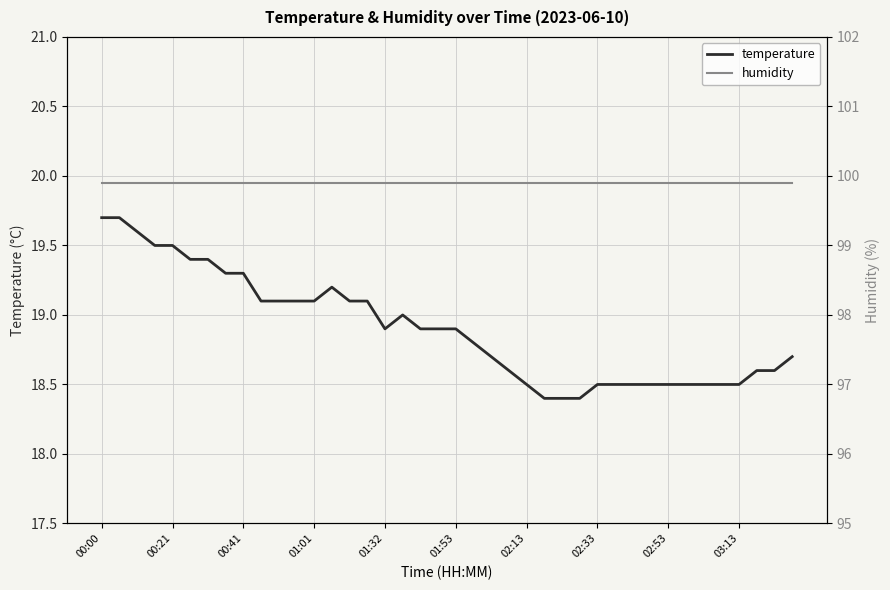

At which category is the sum across all series the highest?

00:00